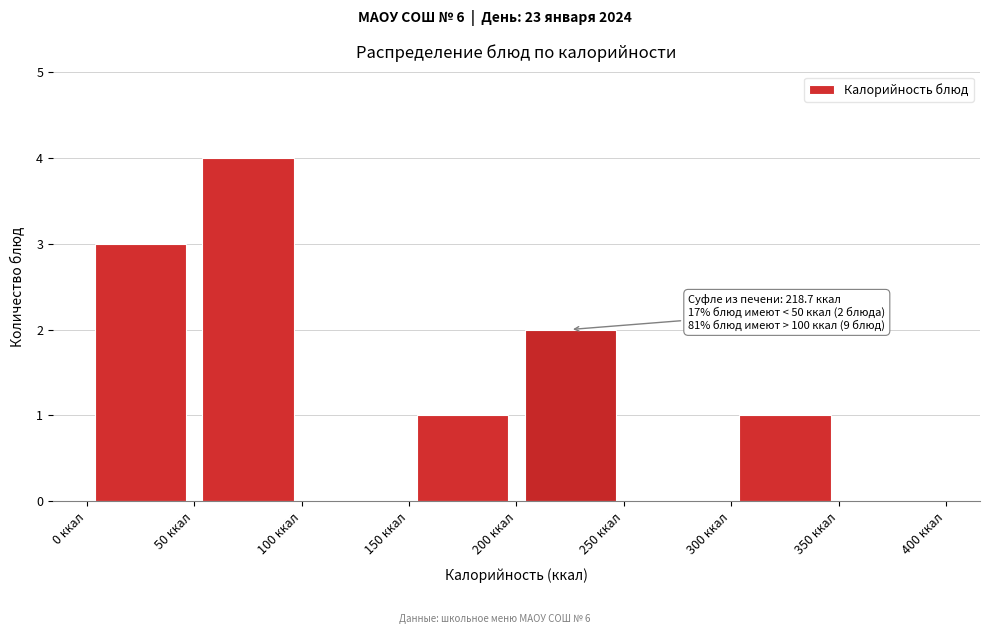

Which range on the x-axis has the tallest bar?

50 to 100